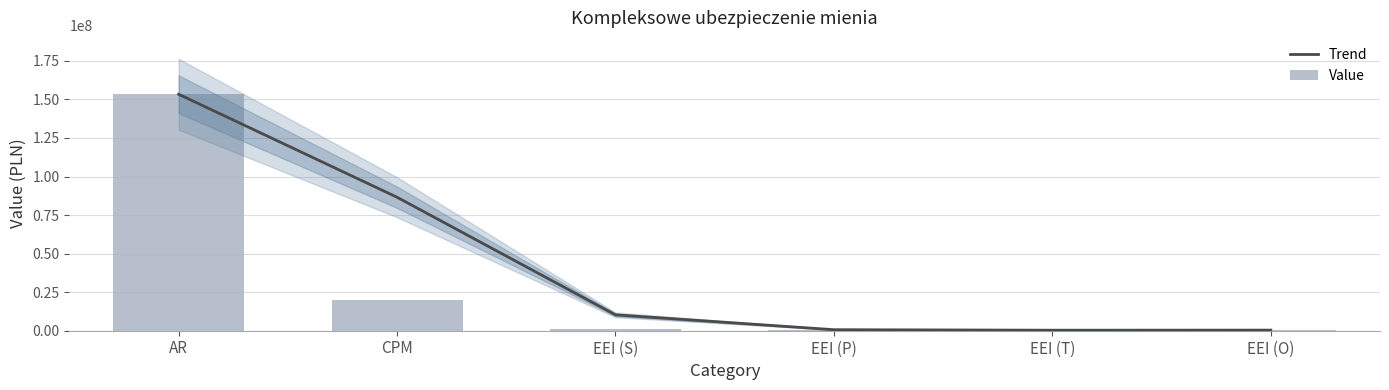

How many data points in Trend are less than 10288546?

3